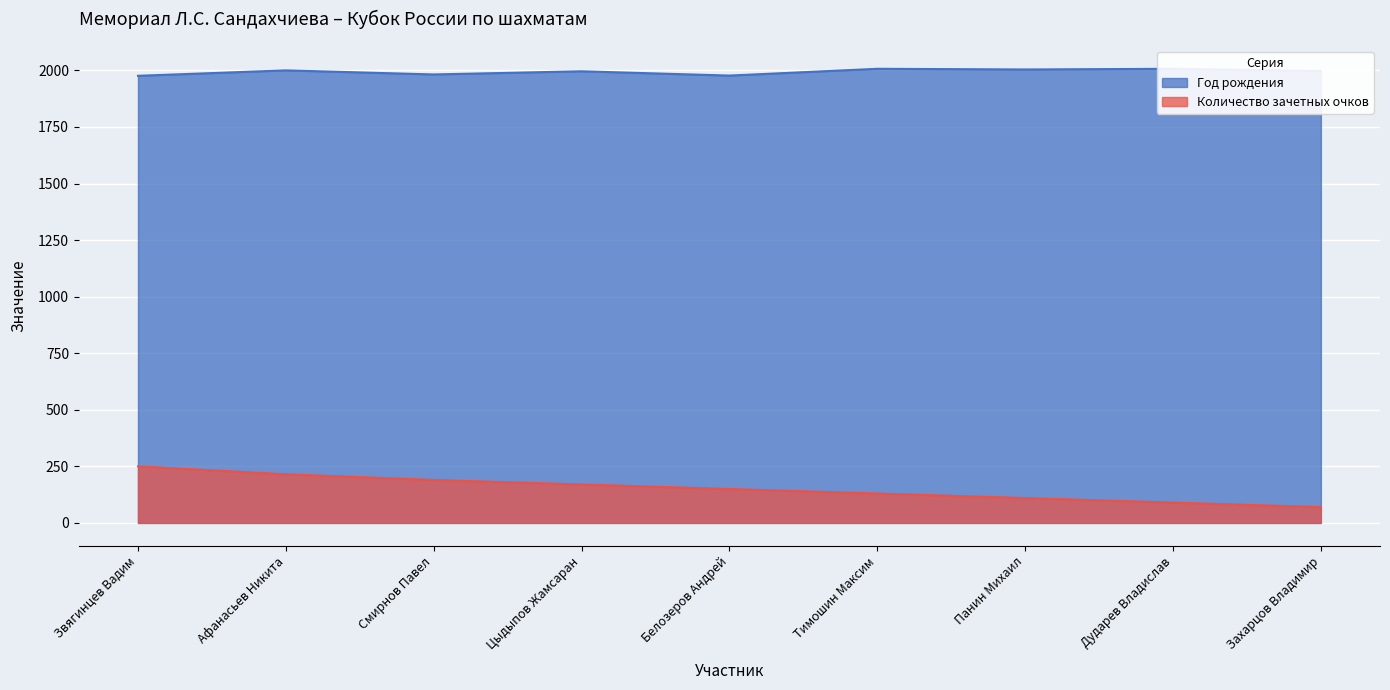

What are all the series names shown in the legend?

Год рождения, Количество зачетных очков